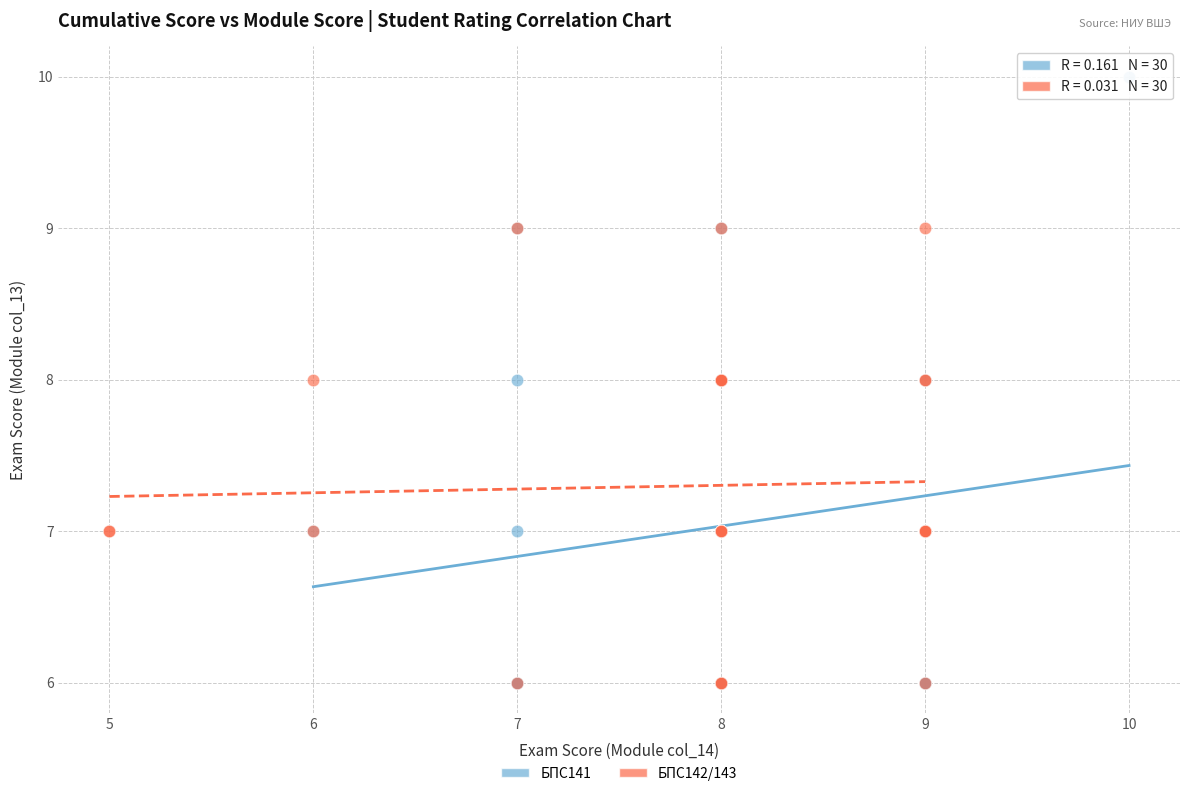

Which series contains the highest Y value?

БПС141